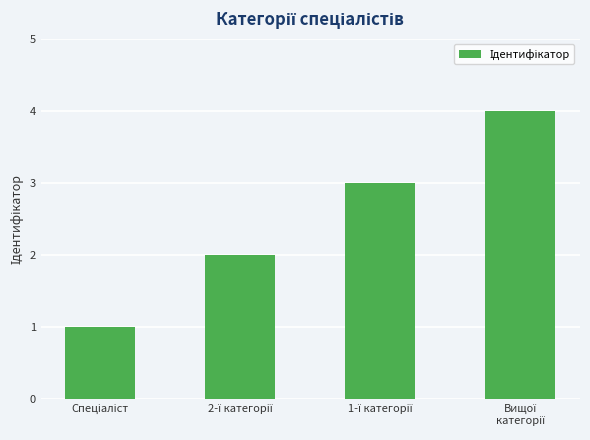

What is the maximum value shown in the chart?

4